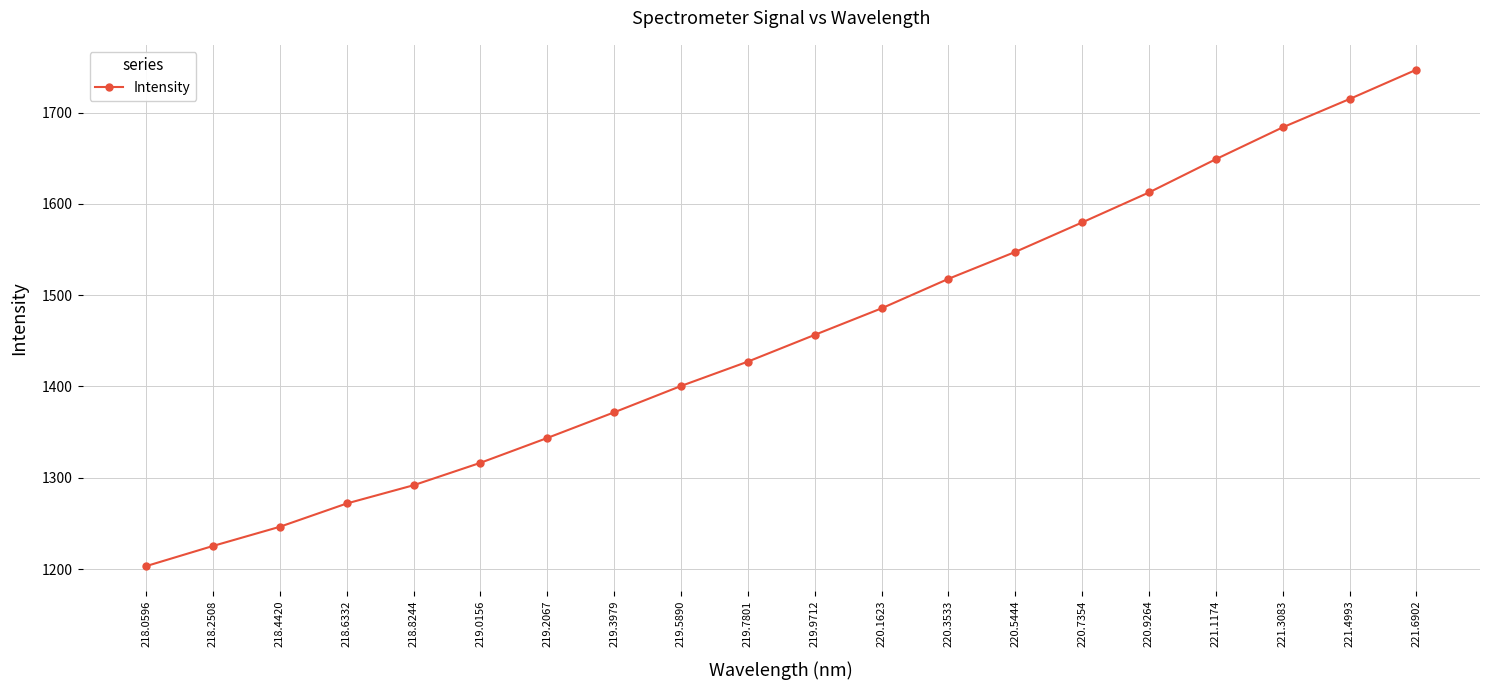

What is the label of the 6th point from the right?

220.7354